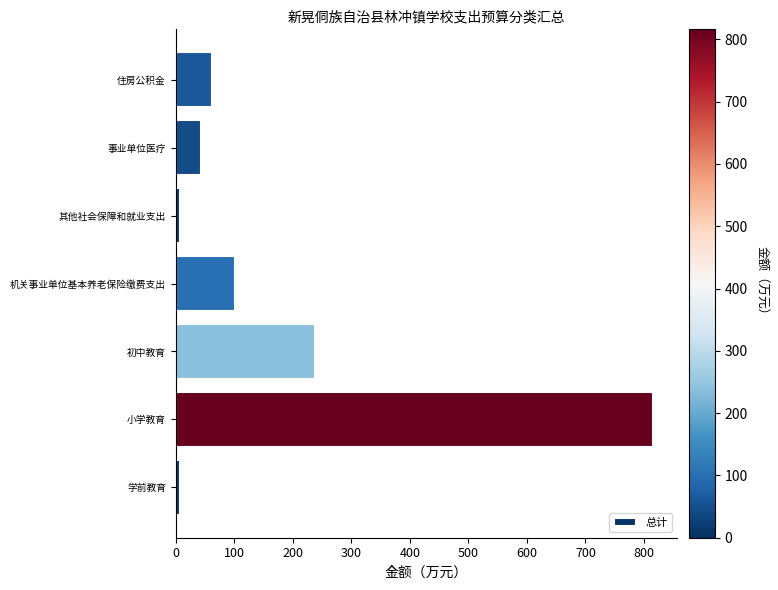

At which label is the value closest to 411?

初中教育